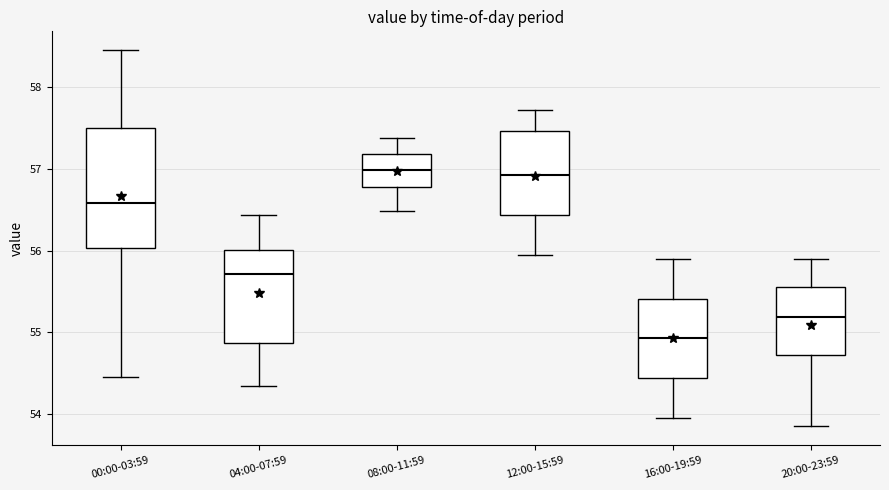

Which box's median line is the lowest?

16:00-19:59